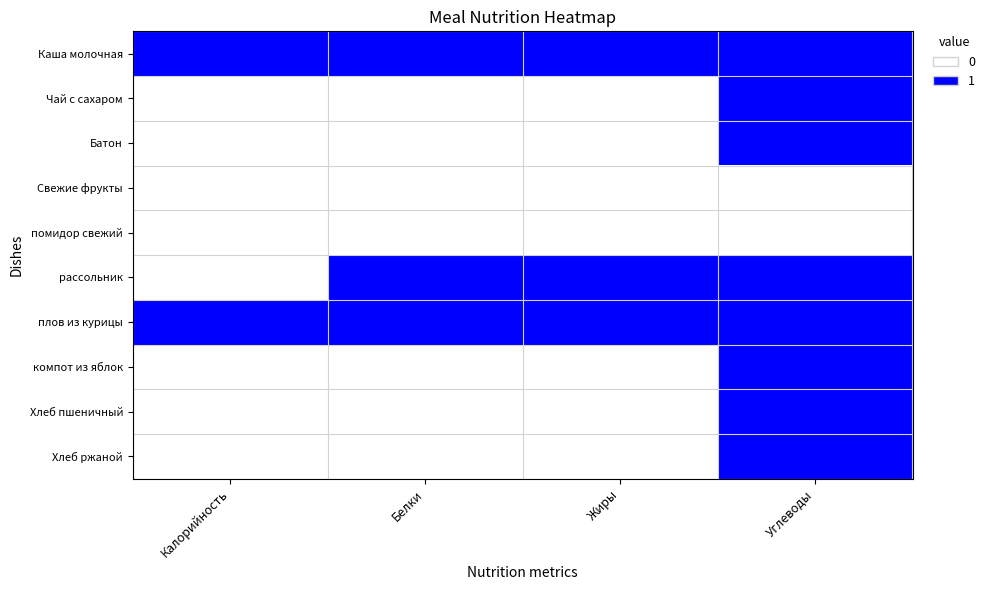

Reading right to left, what are all the values shown in this chart?

Каша молочная: Углеводы=1	Жиры=1	Белки=1	Калорийность=1
Чай с сахаром: Углеводы=1	Жиры=0	Белки=0	Калорийность=0
Батон: Углеводы=1	Жиры=0	Белки=0	Калорийность=0
Свежие фрукты: Углеводы=0	Жиры=0	Белки=0	Калорийность=0
помидор свежий: Углеводы=0	Жиры=0	Белки=0	Калорийность=0
рассольник: Углеводы=1	Жиры=1	Белки=1	Калорийность=0
плов из курицы: Углеводы=1	Жиры=1	Белки=1	Калорийность=1
компот из яблок: Углеводы=1	Жиры=0	Белки=0	Калорийность=0
Хлеб пшеничный: Углеводы=1	Жиры=0	Белки=0	Калорийность=0
Хлеб ржаной: Углеводы=1	Жиры=0	Белки=0	Калорийность=0